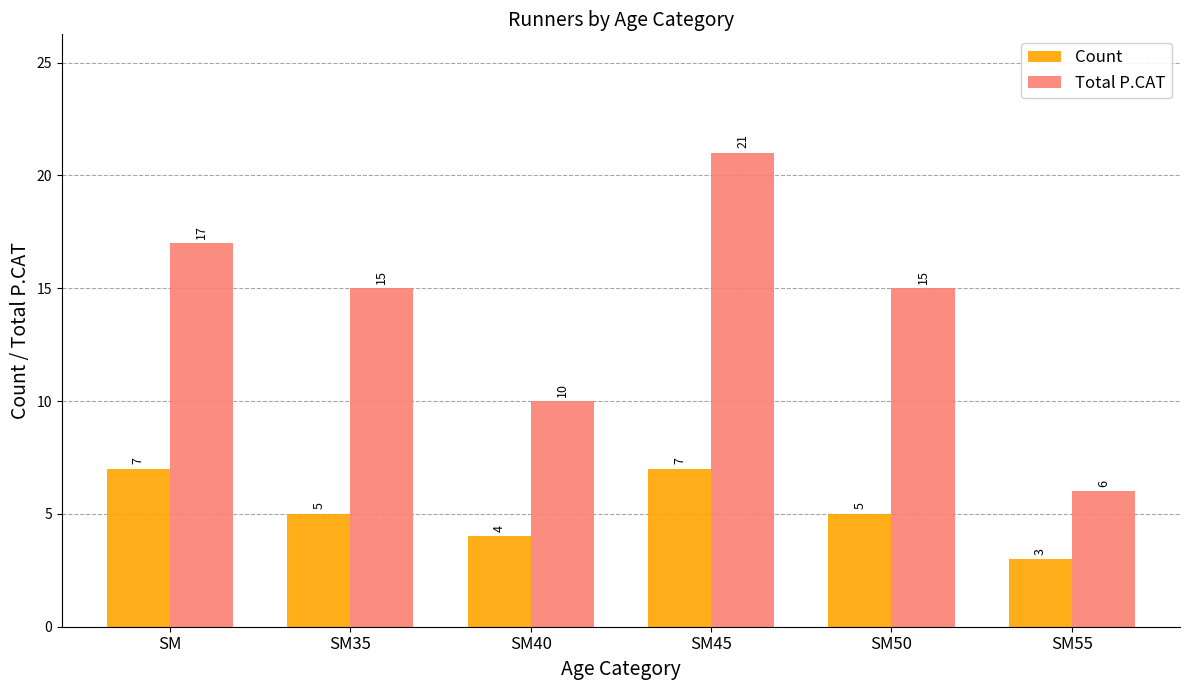

What is the sum of the Total P.CAT values at SM55 and SM40?

16